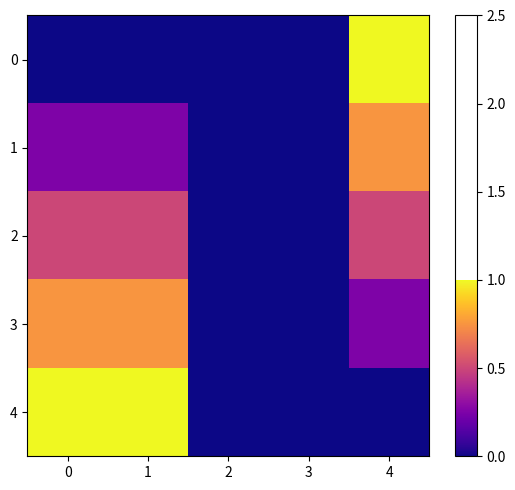

Reading left to right, list all the values displayed in this chart.

0: 0=0.0	1=0.0	2=0.0	3=0.0	4=1.0
1: 0=0.2	1=0.2	2=0.0	3=0.0	4=0.8
2: 0=0.5	1=0.5	2=0.0	3=0.0	4=0.5
3: 0=0.8	1=0.8	2=0.0	3=0.0	4=0.2
4: 0=1.0	1=1.0	2=0.0	3=0.0	4=0.0